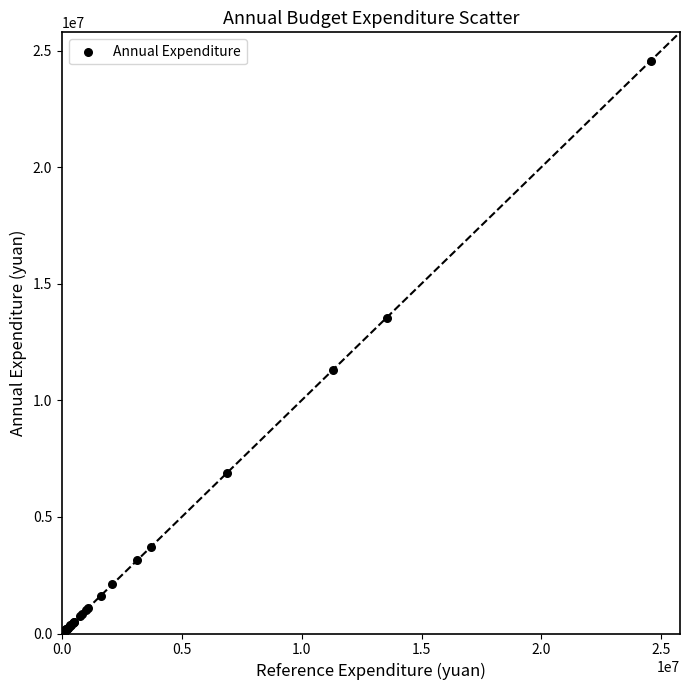

What Y value in the scatter plot is closest to 12283969?

11314285.3